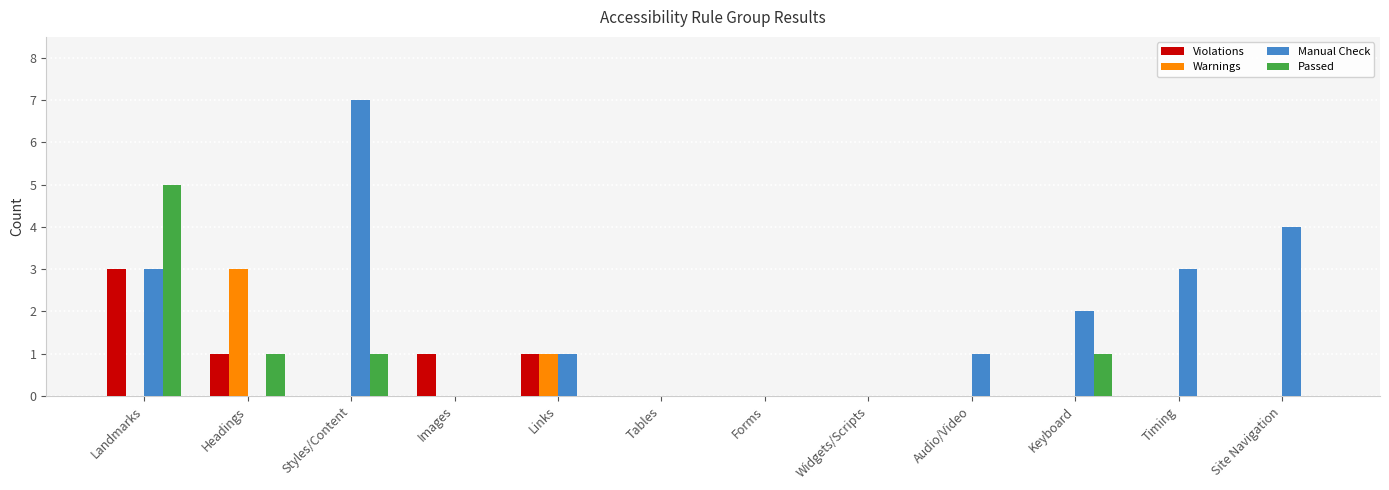

Where is Warnings nearest to the value 1?

Links